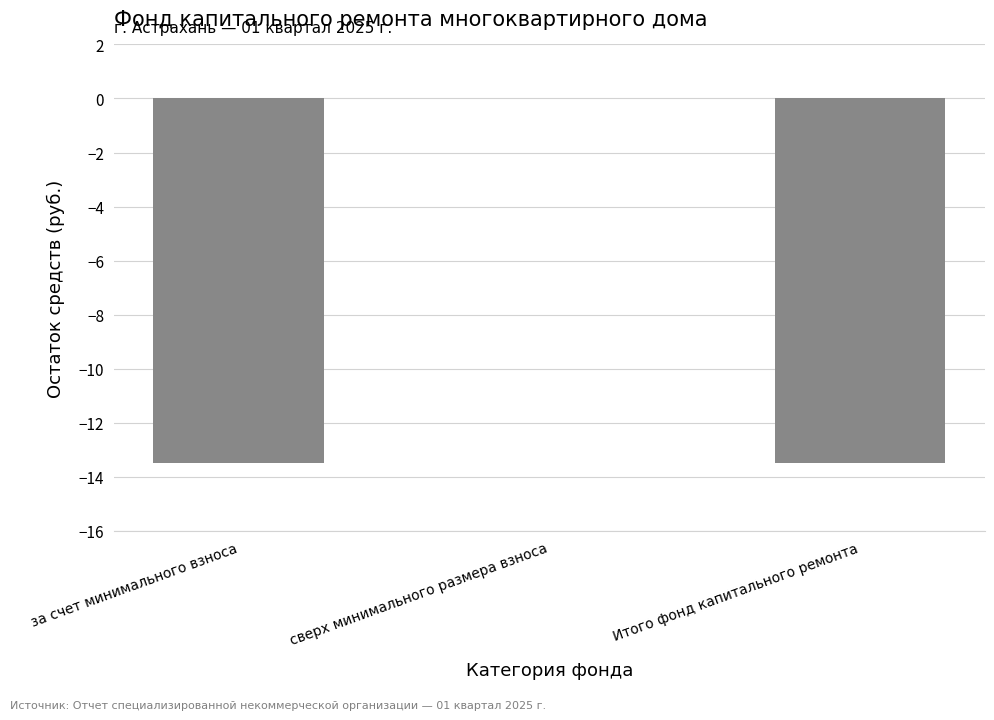

Read the value at за счет минимального взноса.

-13.5